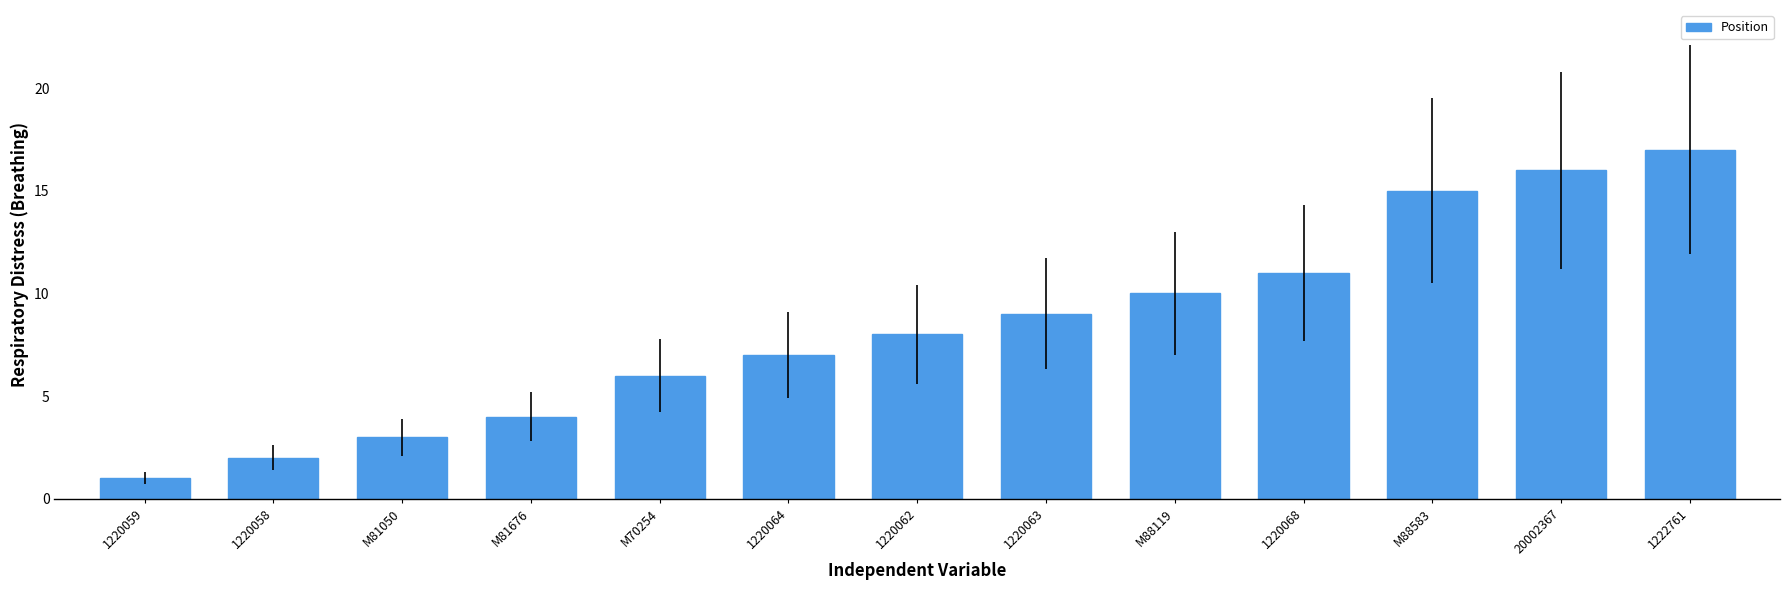

Which label corresponds to the largest value in the chart?

1222761